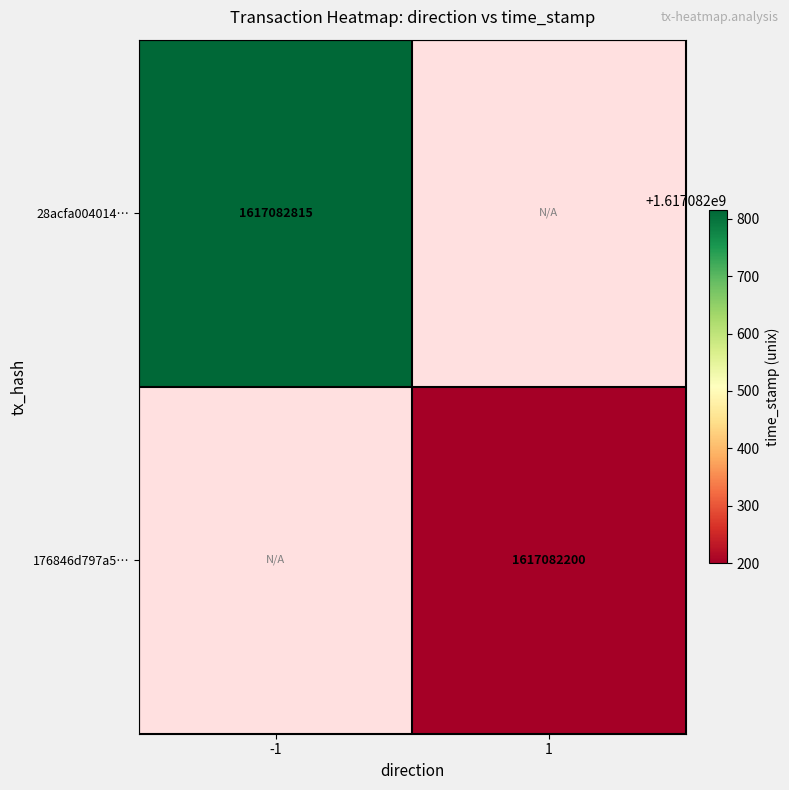

Reading left to right, transcribe all the data shown in this chart.

28acfa004014d5d656414ae171623b7494be25e: -1	1617082815
176846d797a561a55f9ad78503088361adf3e51: 1	1617082200